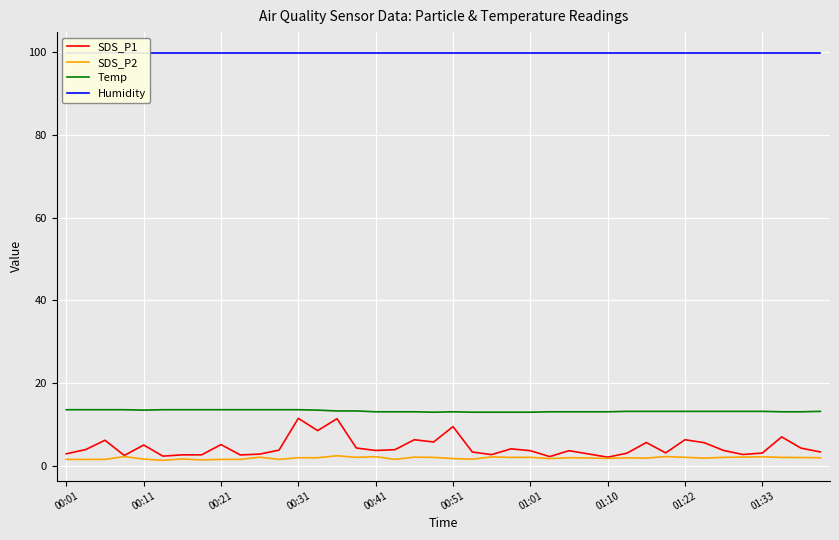

True or false: Temp has a value of 13.2 at 01:33.

True